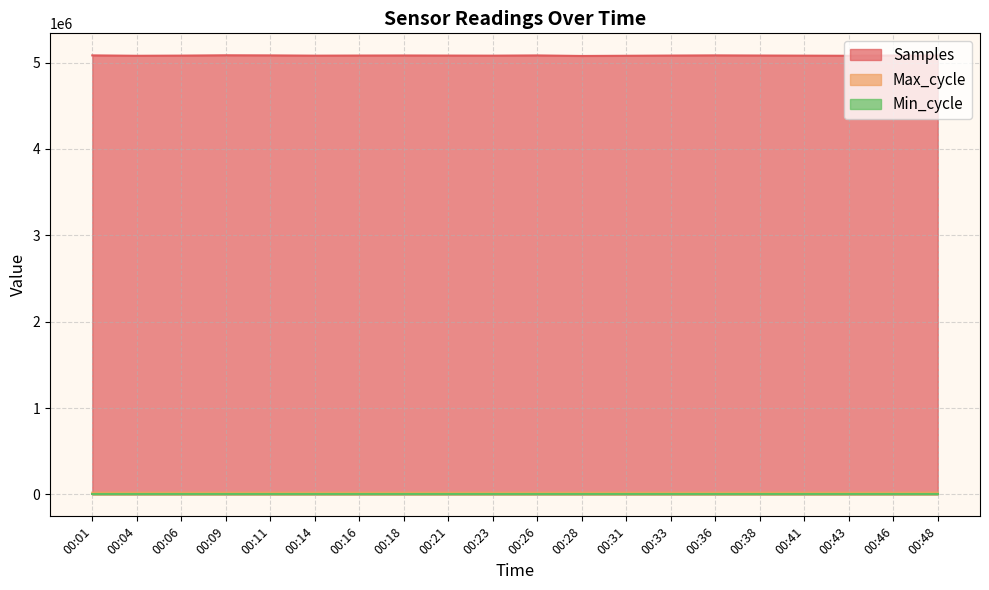

At which label does Samples first exceed 5081707?

00:01